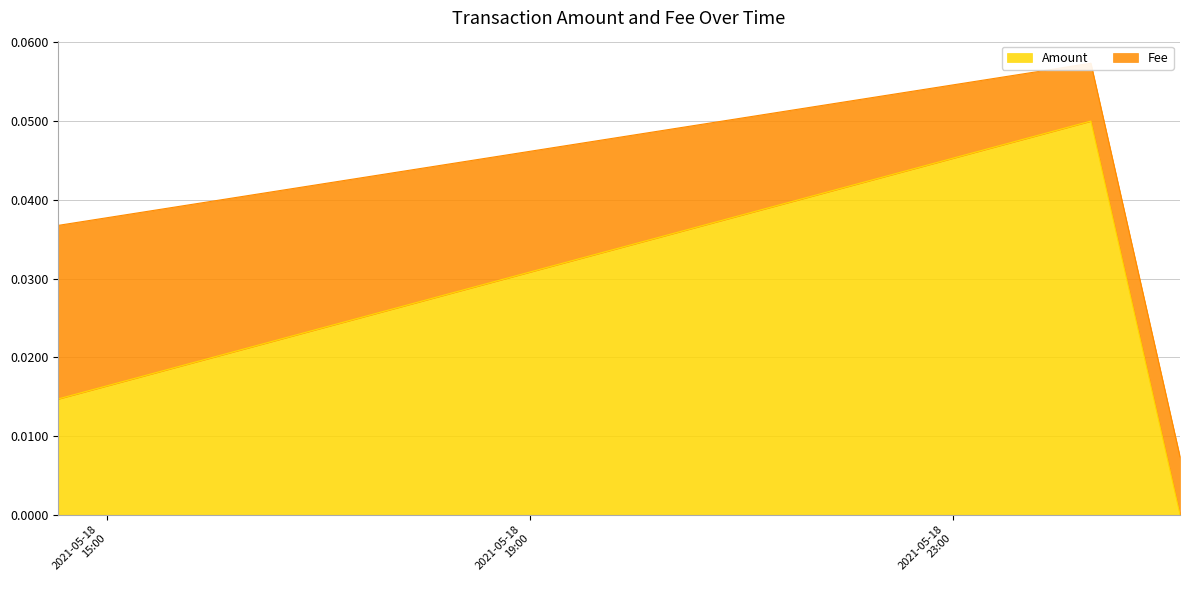

Rank the categories by value from highest to lowest.

2021-05-19 00:18:24, 2021-05-18 14:32:28, 2021-05-19 01:08:59